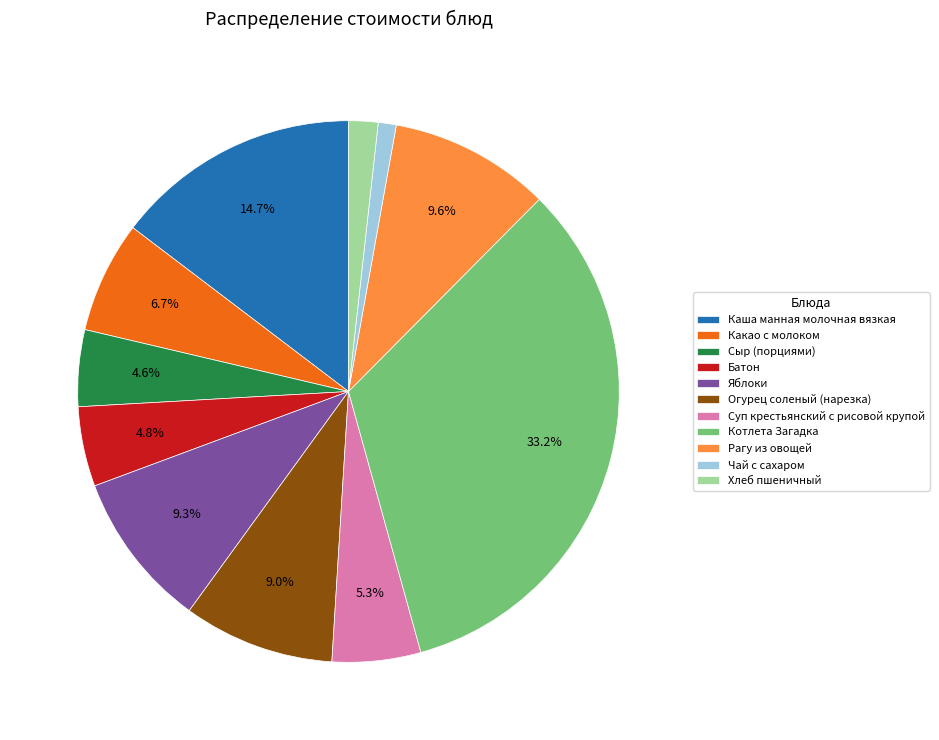

What is the ratio of the value at Каша манная молочная вязкая to the value at Сыр (порциями)?

3.2